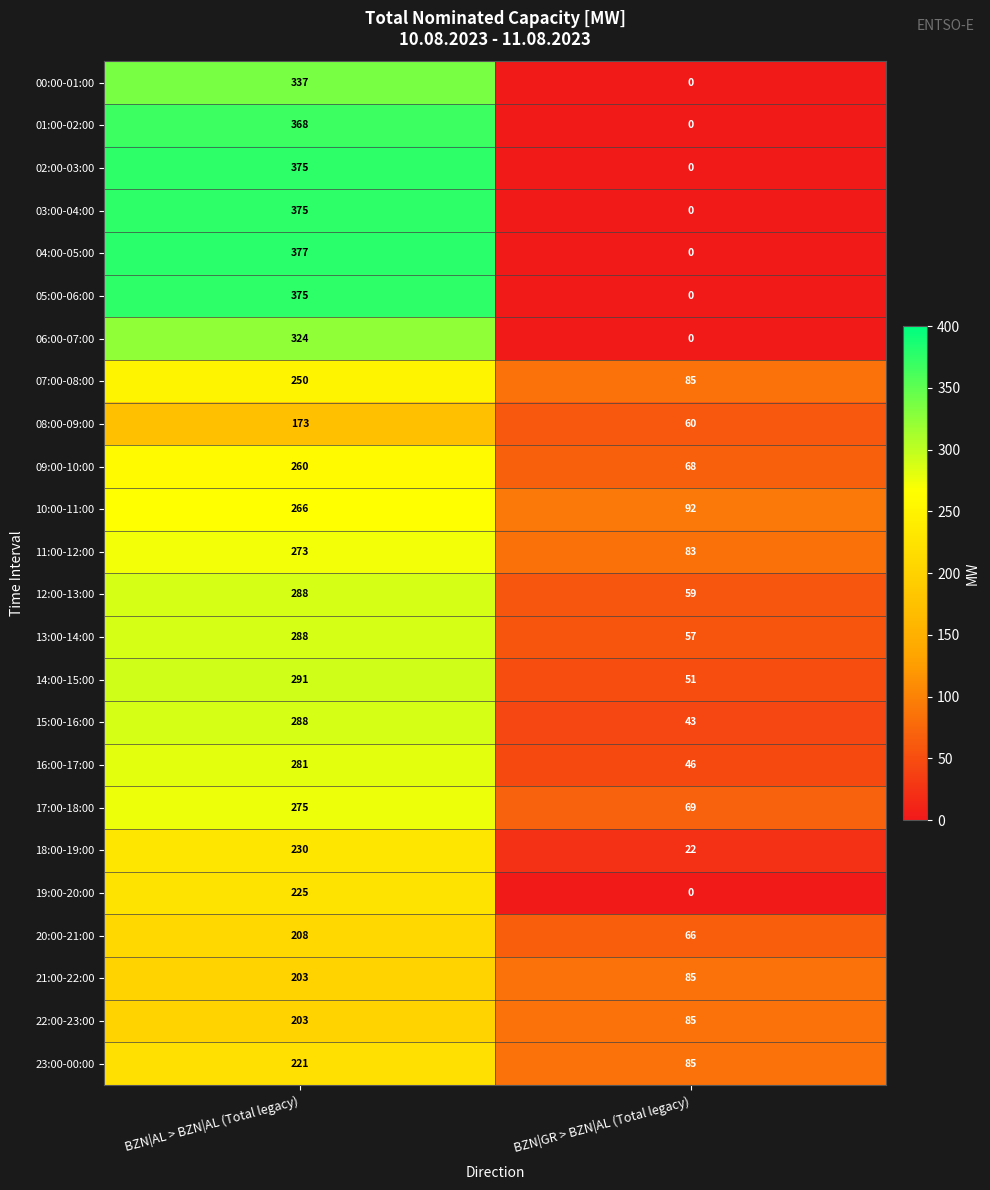

Which category has the lowest value across all series?

BZN|GR > BZN|AL (Total legacy)